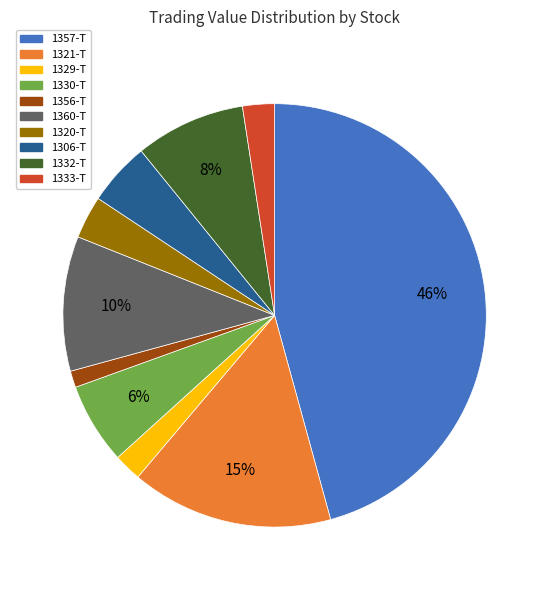

What is the largest slice in the pie chart?

1357-T